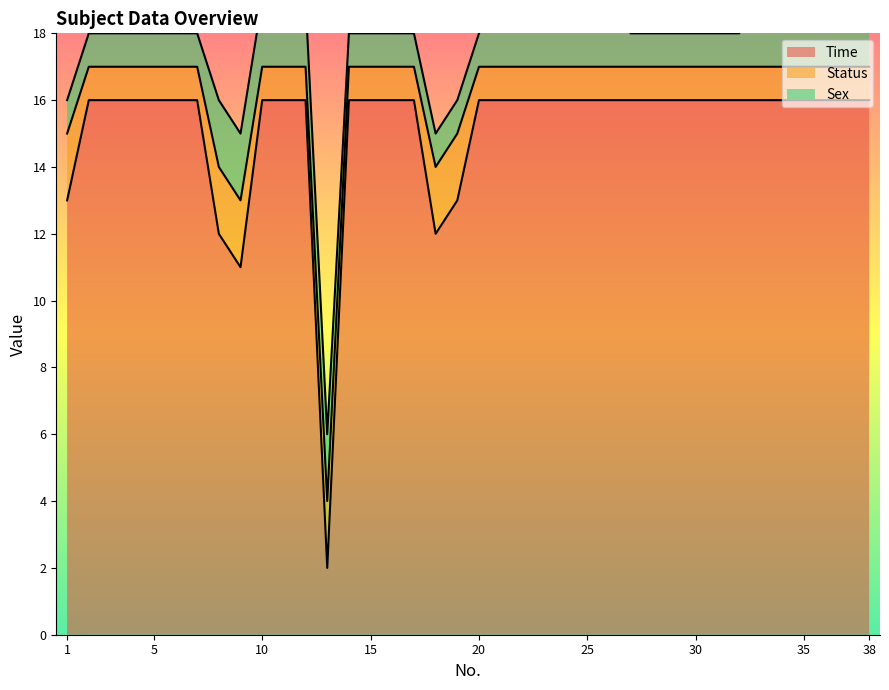

Reading right to left, extract all data points from this chart.

Time: 38=16	37=16	36=16	35=16	34=16	33=16	32=16	31=16	30=16	29=16	28=16	27=16	26=16	25=16	24=16	23=16	22=16	21=16	20=16	19=13	18=12	17=16	16=16	15=16	14=16	13=2	12=16	11=16	10=16	9=11	8=12	7=16	6=16	5=16	4=16	3=16	2=16	1=13
Status: 38=1	37=1	36=1	35=1	34=1	33=1	32=1	31=1	30=1	29=1	28=1	27=1	26=1	25=1	24=1	23=1	22=1	21=1	20=1	19=2	18=2	17=1	16=1	15=1	14=1	13=2	12=1	11=1	10=1	9=2	8=2	7=1	6=1	5=1	4=1	3=1	2=1	1=2
Sex: 38=2	37=2	36=2	35=2	34=2	33=2	32=1	31=1	30=1	29=1	28=1	27=1	26=2	25=2	24=2	23=2	22=2	21=2	20=1	19=1	18=1	17=1	16=1	15=1	14=1	13=2	12=2	11=2	10=2	9=2	8=2	7=1	6=1	5=1	4=1	3=1	2=1	1=1